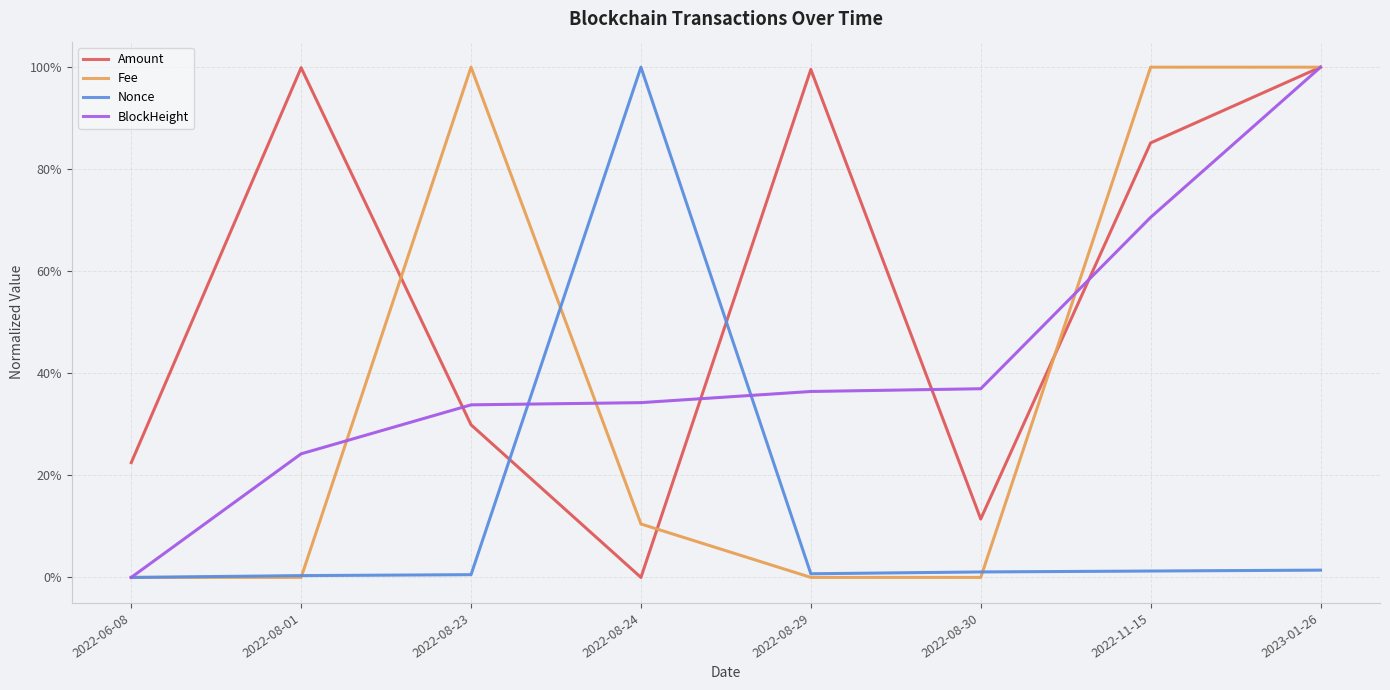

What position from the right is 2022-08-30?

3